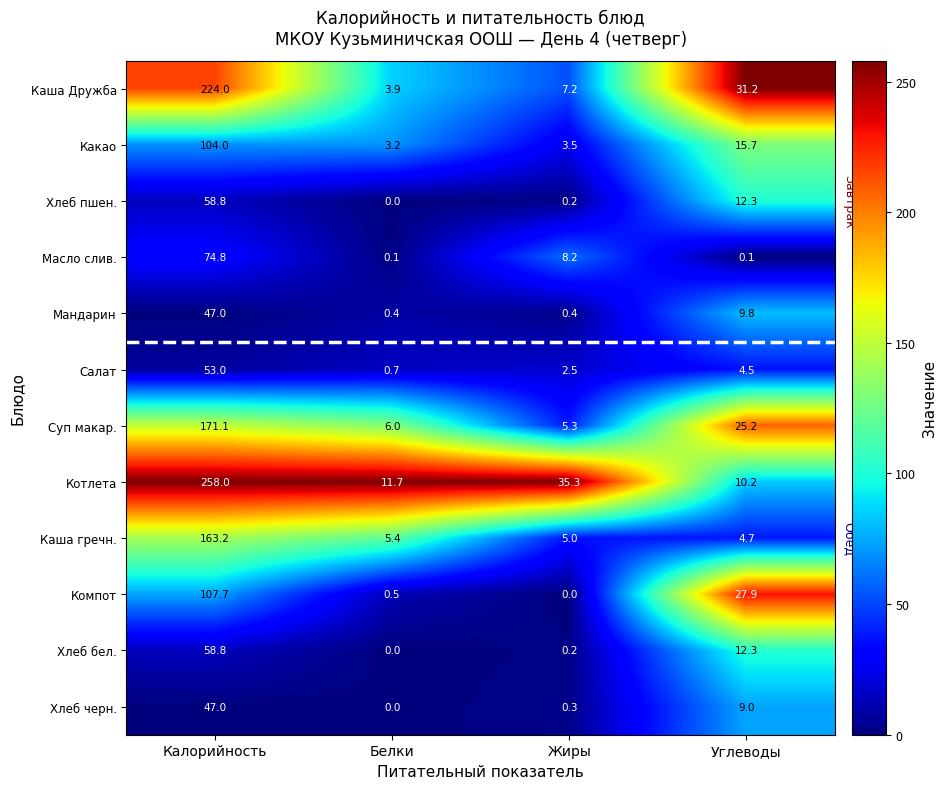

What is the sum of the Хлеб черн. values at Жиры and Белки?

0.3